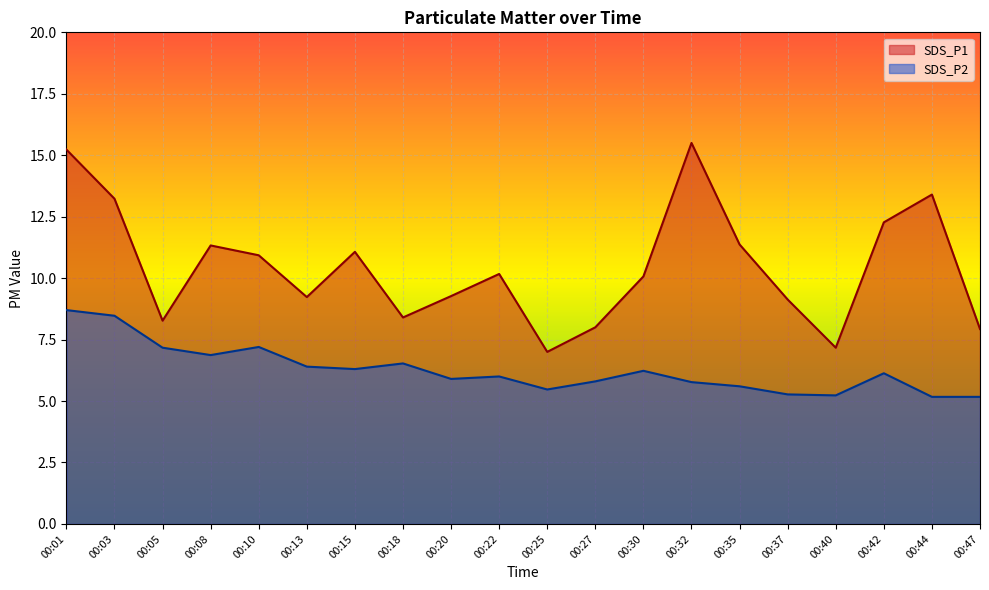

Which series has the widest spread of values?

SDS_P1